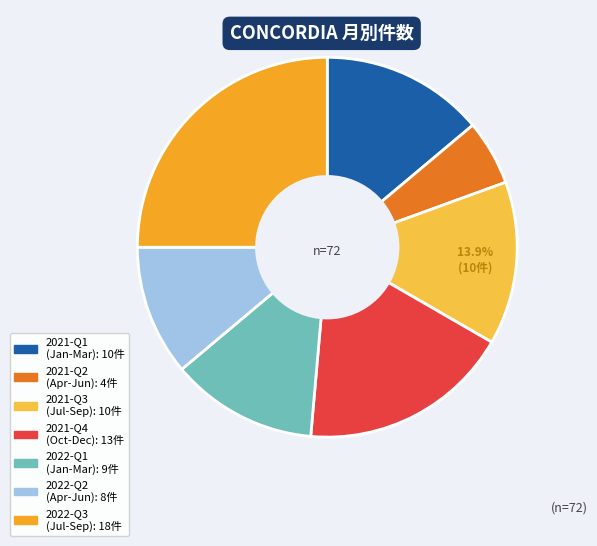

To the nearest percent, what is the difference between the largest and smallest slice percentages?

19%